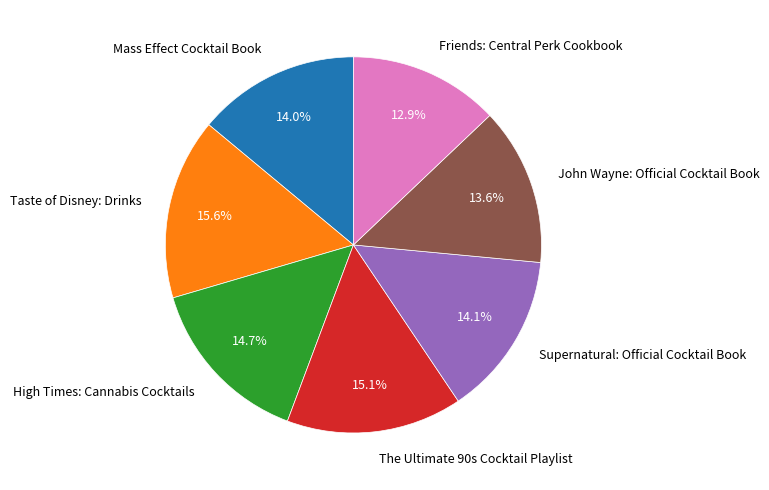

Does High Times: Cannabis Cocktails account for over 50% of the chart?

No